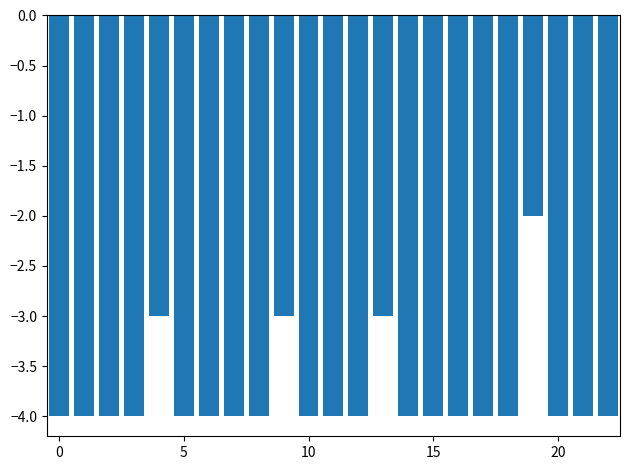

What is the value of the 6th bar from the left?

-4